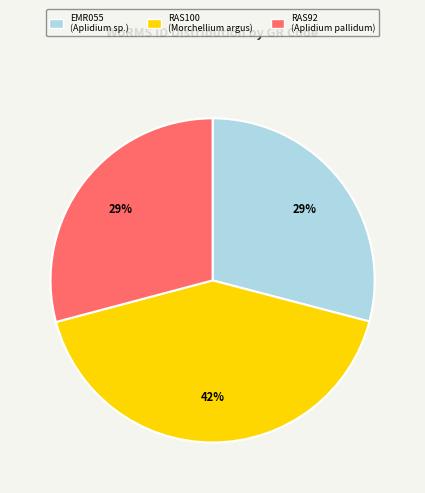

The RAS92 slice represents 36% of the pie. True or false?

False